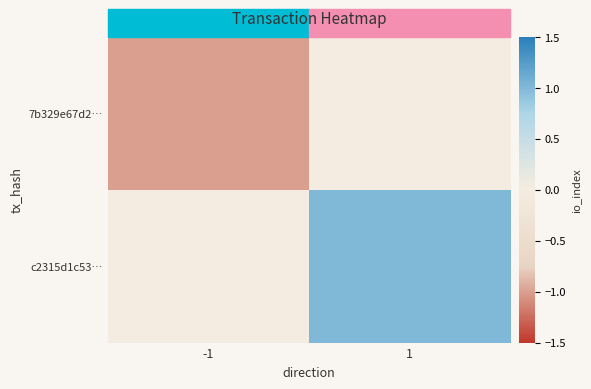

Which category has the highest value across all series?

1